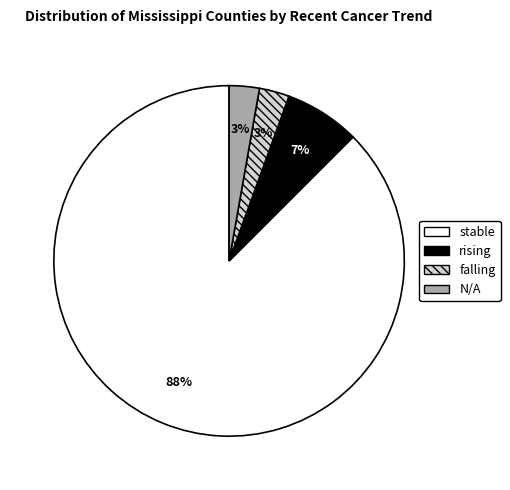

To the nearest percent, what is the combined percentage of N/A and stable?

90%